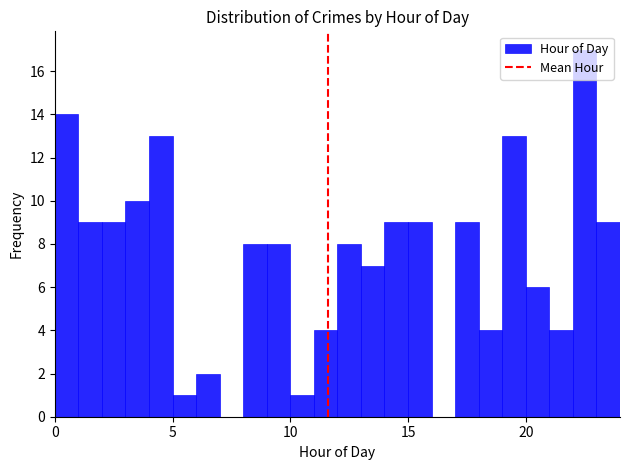

Around what value on the x-axis is the tallest bar? Give the approximate position of its centre, as read against the axis.

22.5